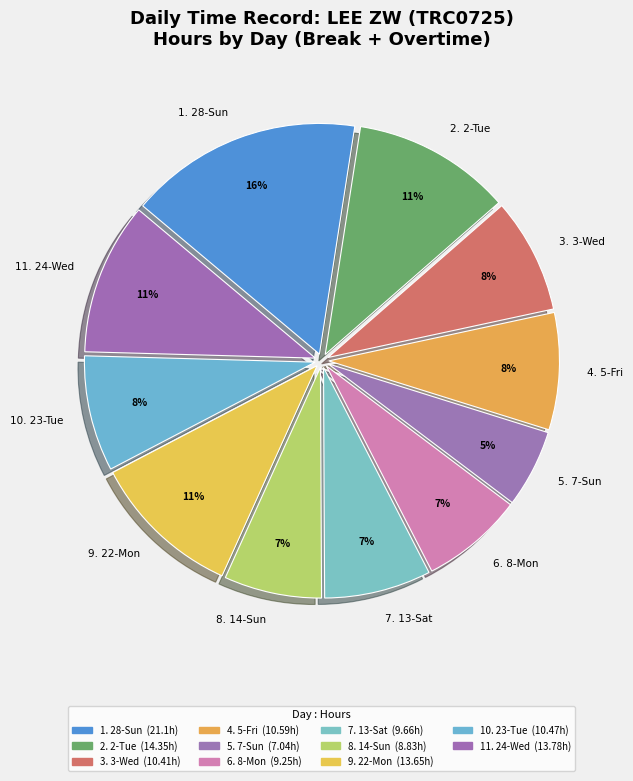

What is the largest slice in the pie chart?

1. 28-Sun